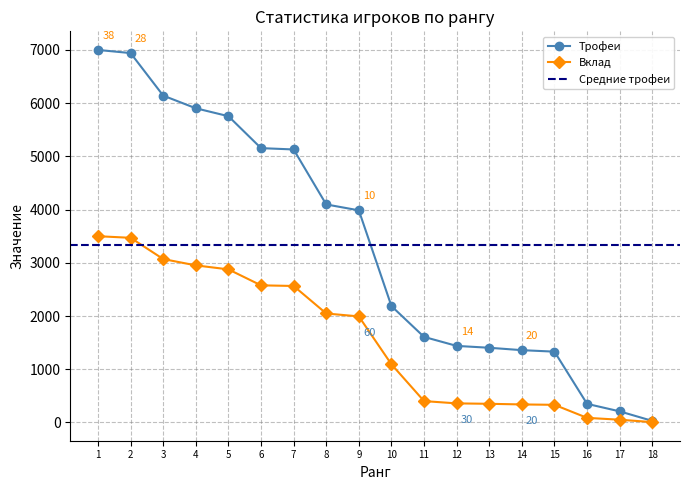

How many lines are shown in the chart?

2